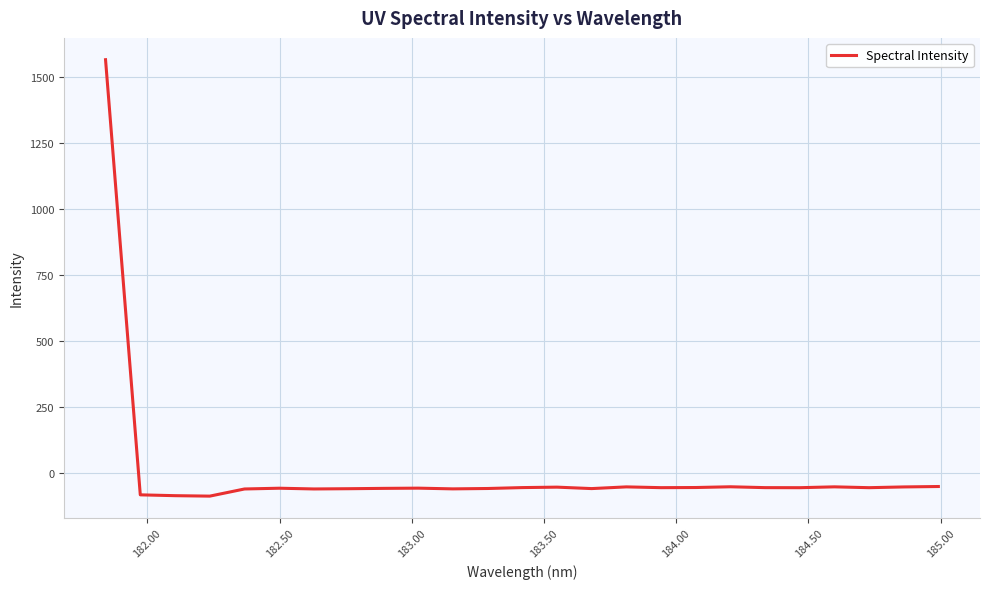

What is the average value?

3.5